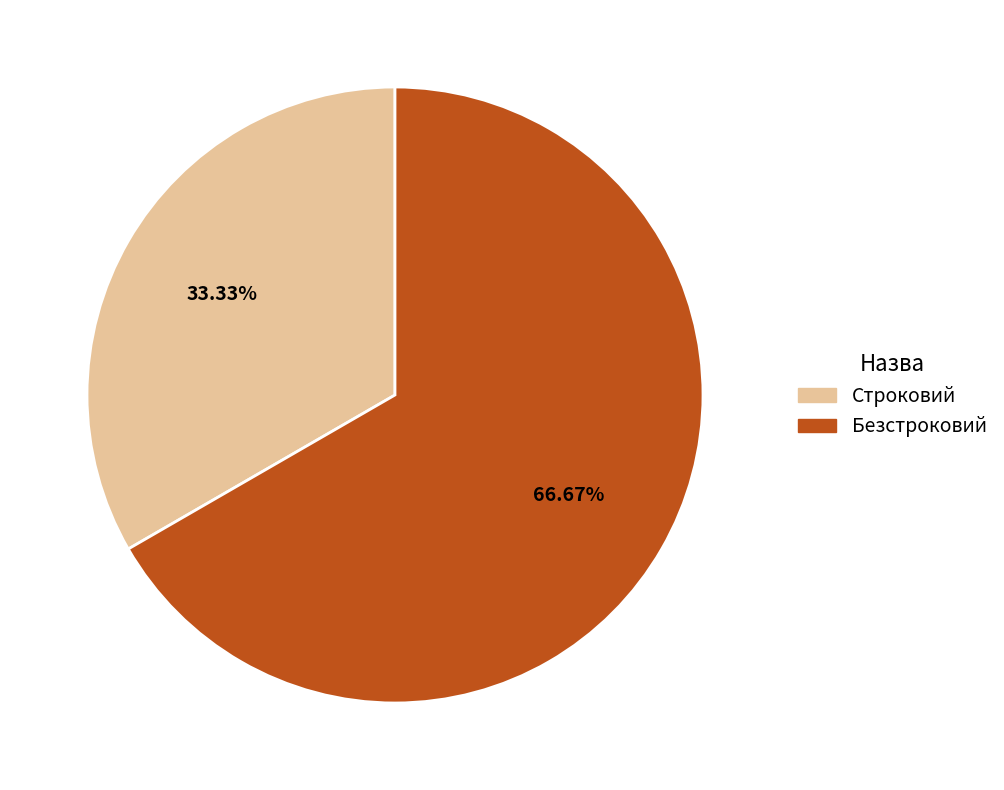

What percentage is the Строковий slice, to the nearest percent?

33%